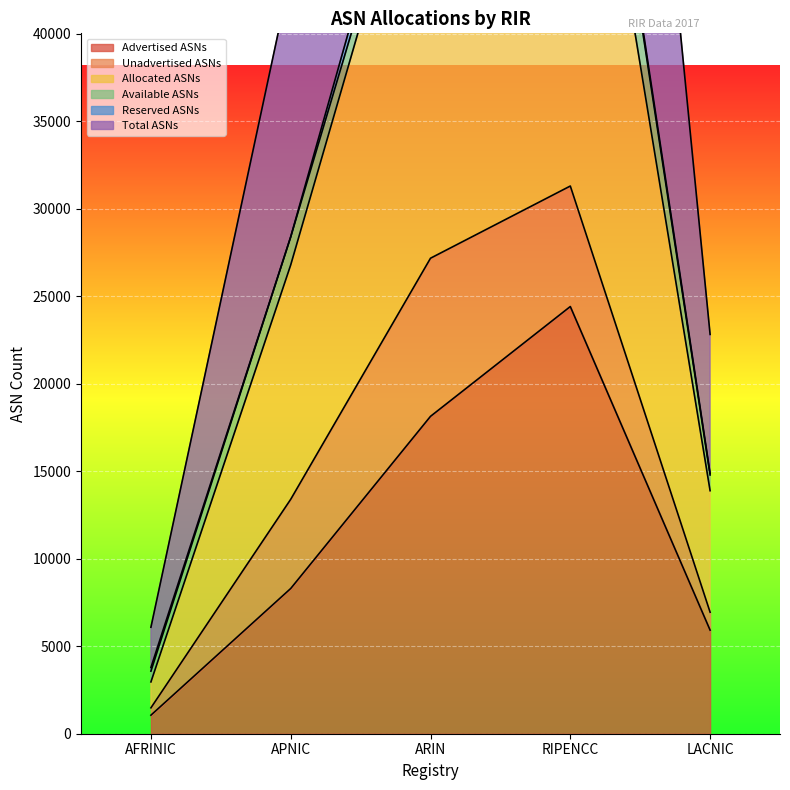

What is the lowest value of the Advertised ASNs series?

1059